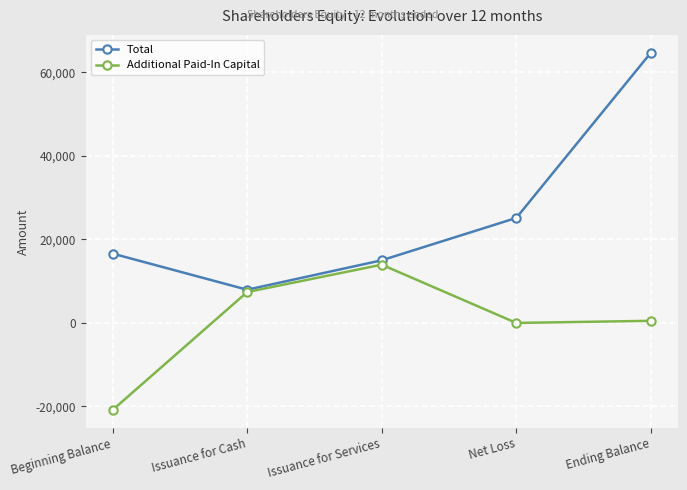

Which category has the highest value across all series?

Ending Balance